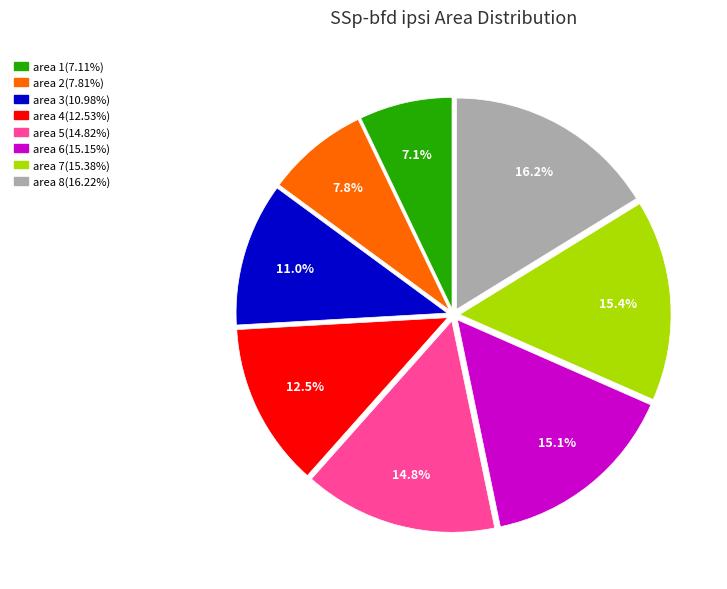

To the nearest percent, what percentage of the pie is area 7?

15%